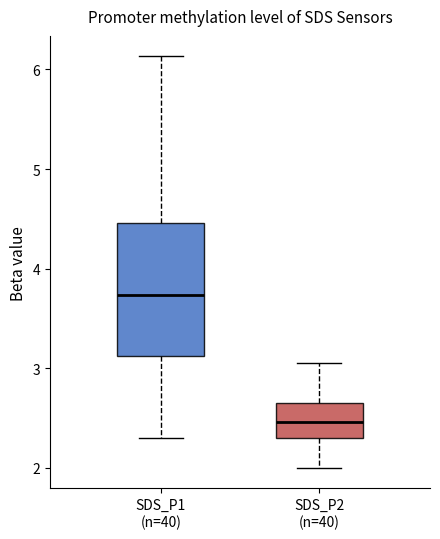

Reading left to right, read every box against the y-axis: the position of its median line, the range the box covers, and the ends of its whiskers. The values are not printed on the chart, so give them approximately, as read against the axis.

SDS_P1 (n=40): median 3.7, box 3.1 to 4.5, whiskers 2.3 to 6.1
SDS_P2 (n=40): median 2.5, box 2.3 to 2.7, whiskers 2.0 to 3.1